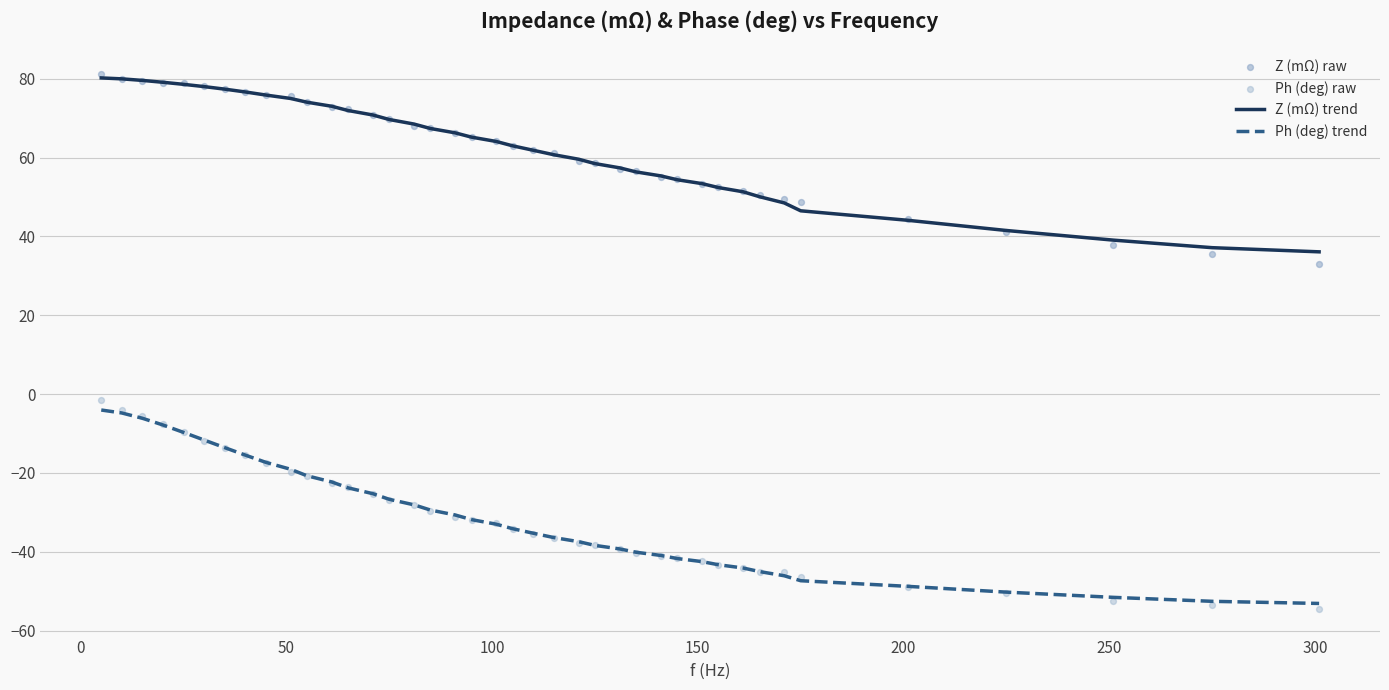

Which series has the largest Y range (max minus min)?

Ph (deg) raw